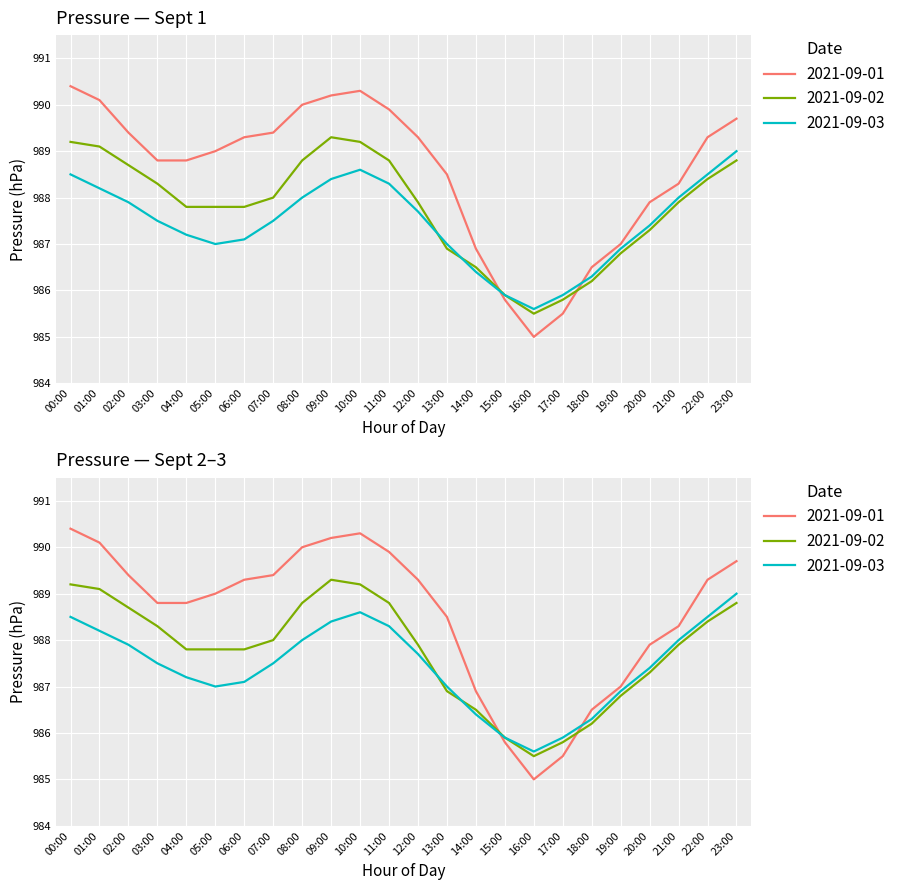

Where do 2021-09-01 and 2021-09-02 first cross each other?

14:00 and 15:00